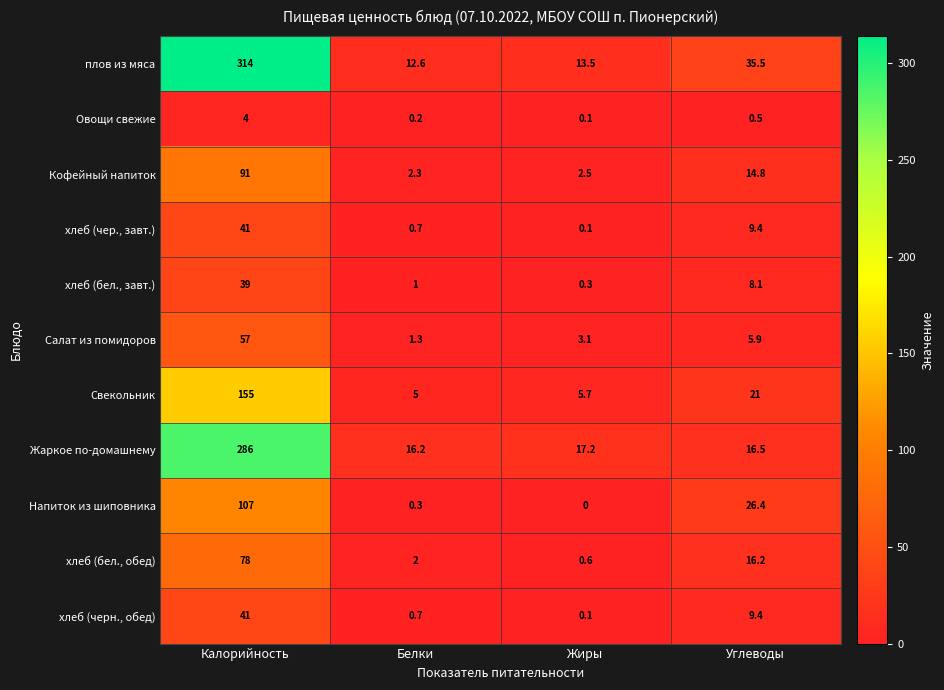

Which category has the highest value in the плов из мяса series?

Калорийность